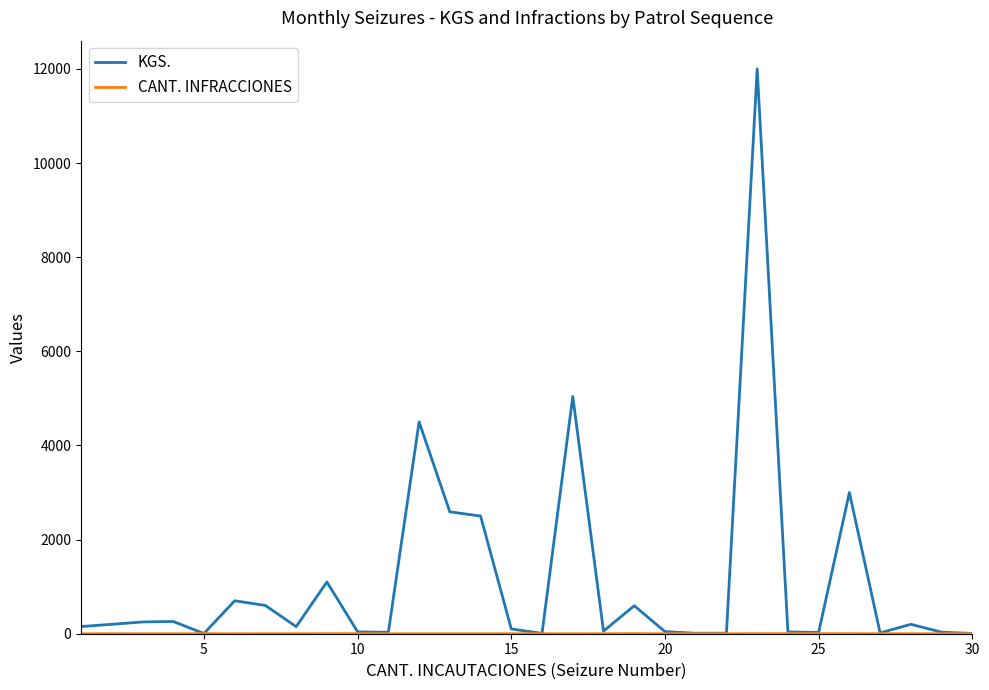

Which series has the largest total across all categories?

KGS.